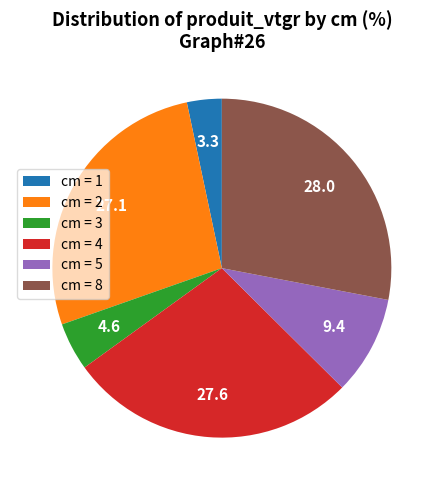

Is it true that cm = 4 is 36% of the pie?

False